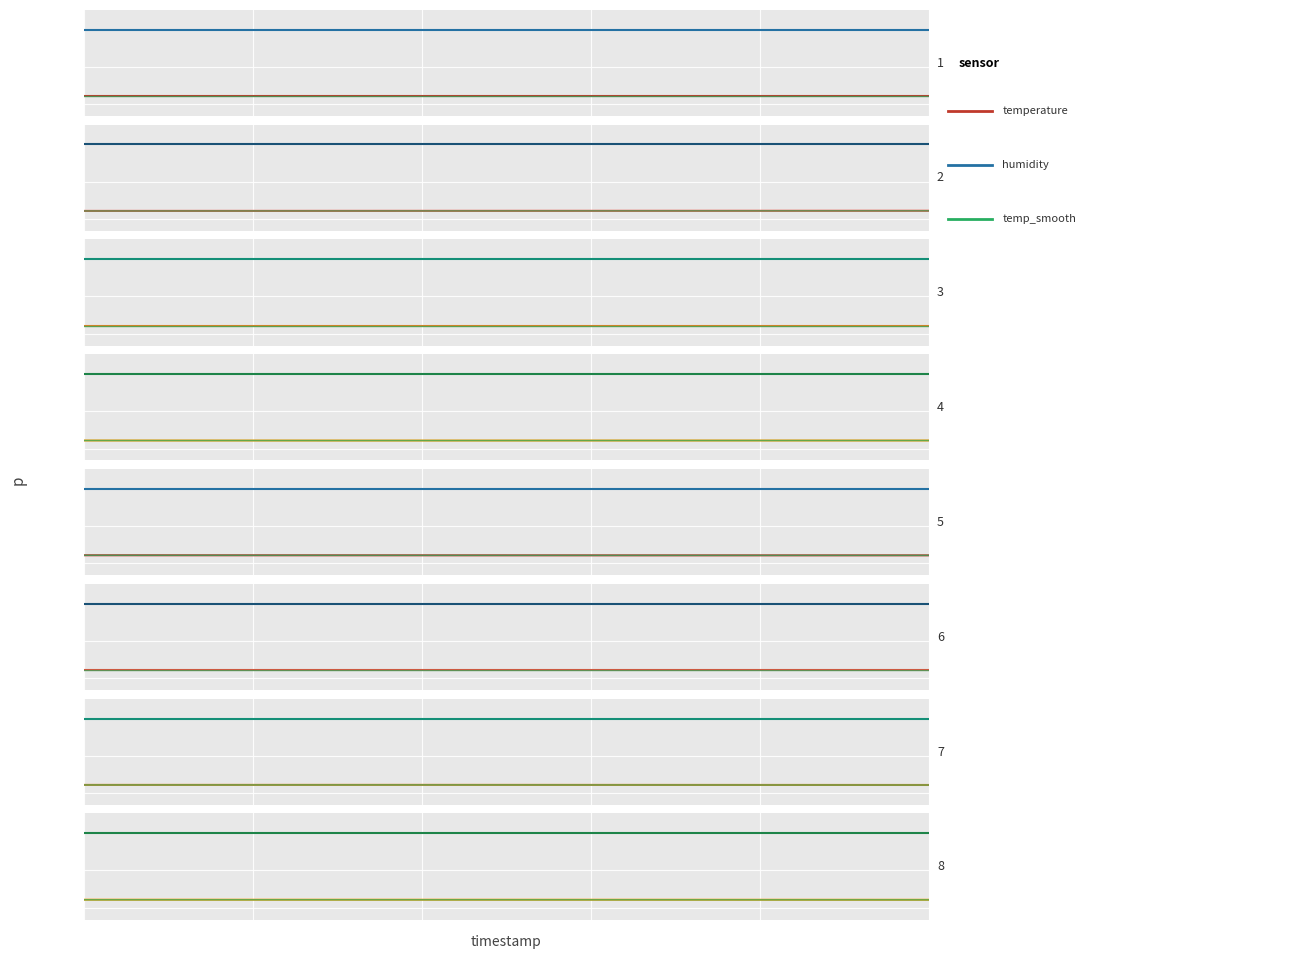

What is the spread (max minus min) of values at 00:00?

89.4